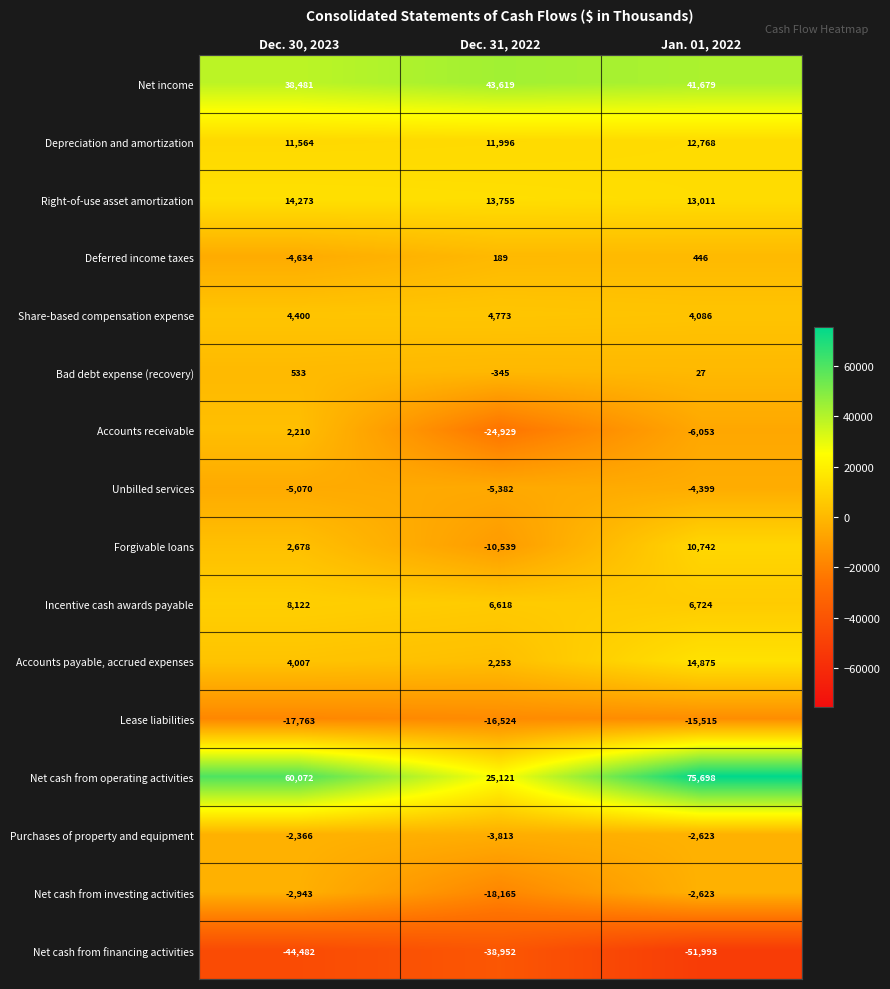

What is the total value across all series at Dec. 31, 2022?

-10325